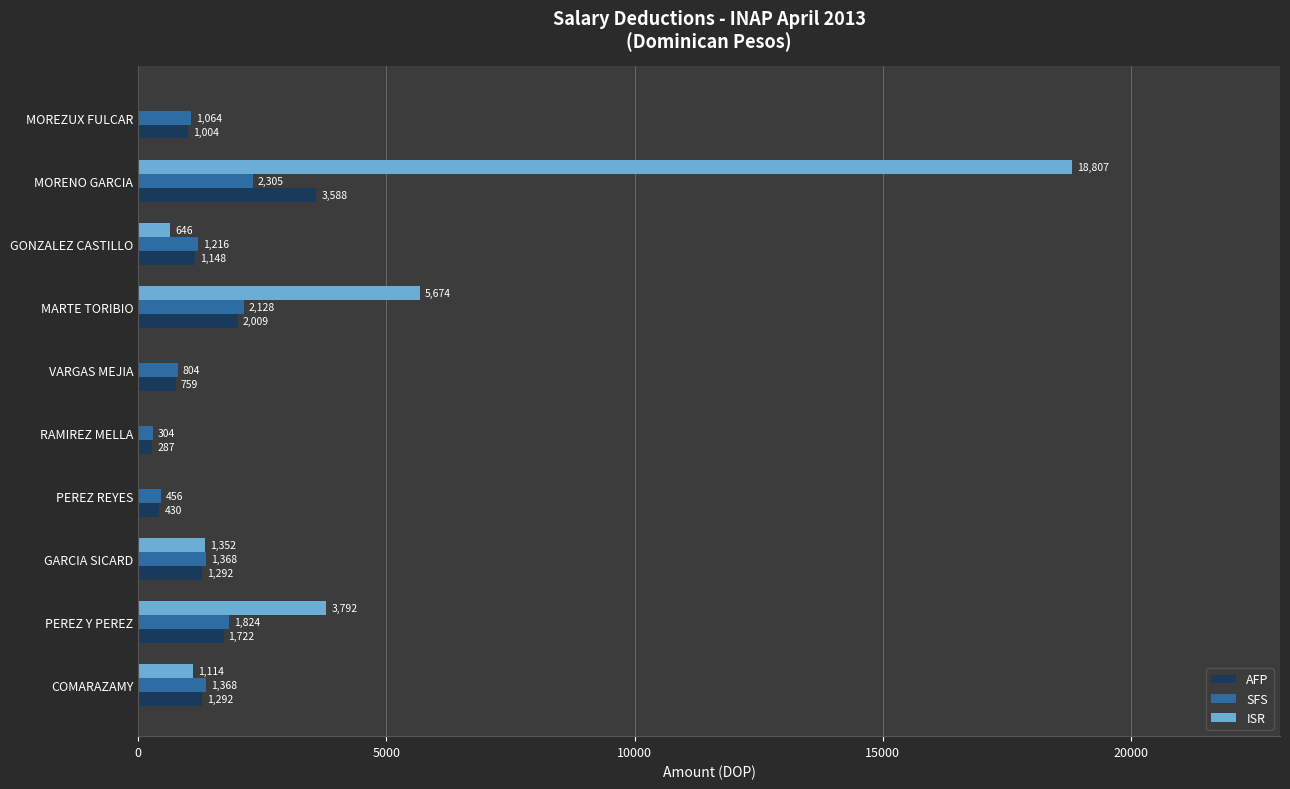

What is the sum of the AFP values at MARTE TORIBIO and RAMIREZ MELLA?

2296.0